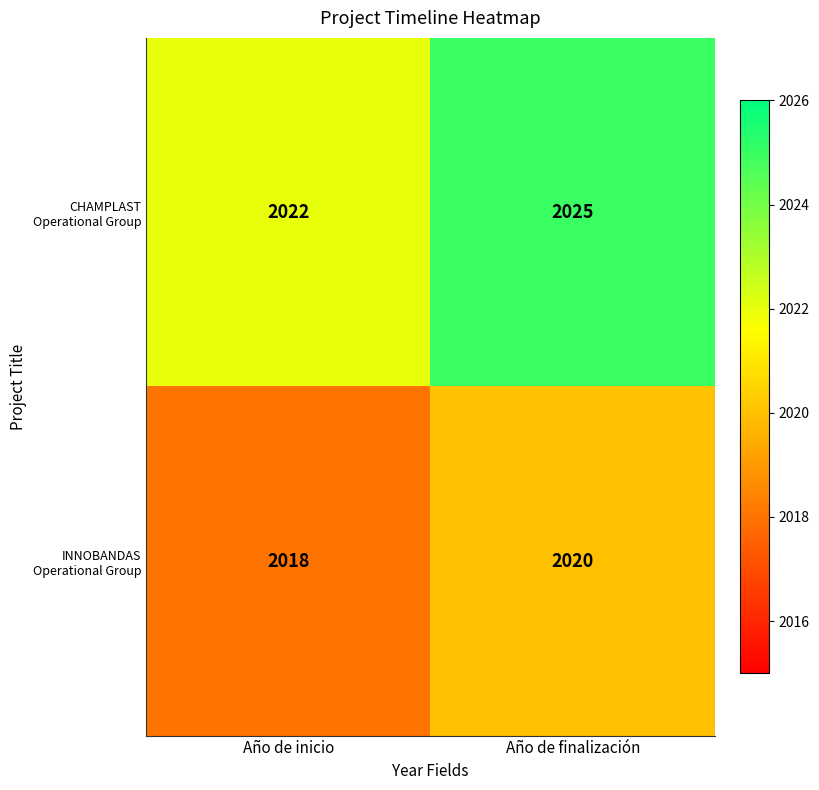

Reading right to left, what are all the values shown in this chart?

CHAMPLAST Operational Group: 2025	2022
INNOBANDAS Operational Group: 2020	2018